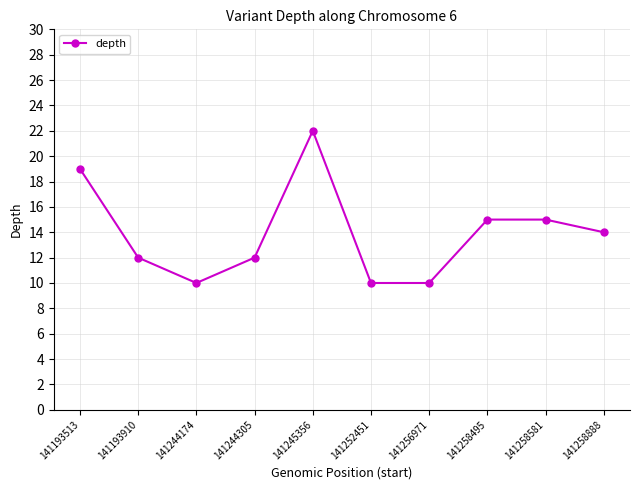

Reading left to right, what are all the values shown in this chart?

19	12	10	12	22	10	10	15	15	14